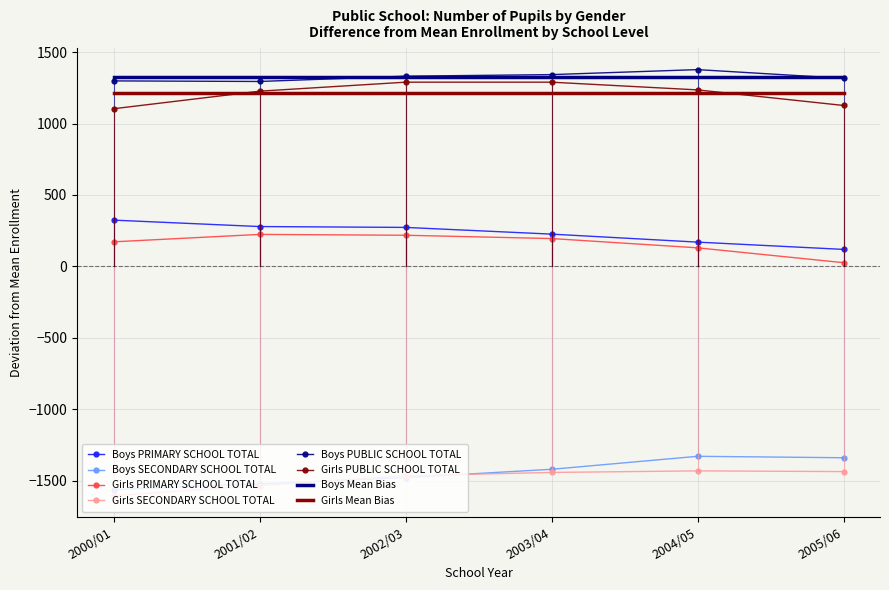

True or false: Girls Mean Bias and Boys Mean Bias intersect in this chart.

False